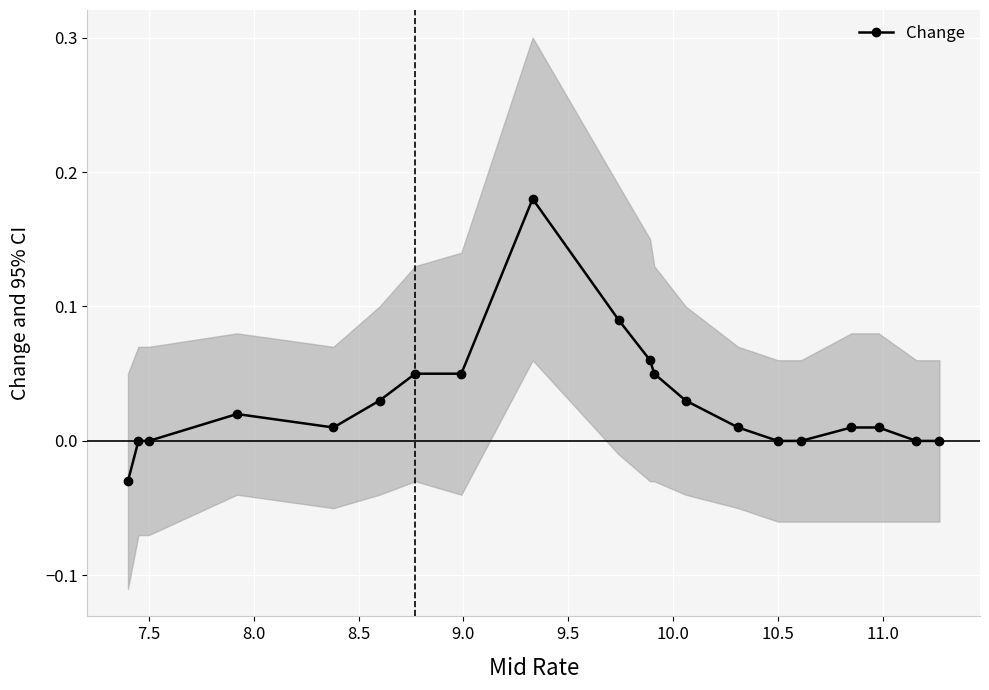

How many points are higher than both their immediate neighbors (excluding endpoints)?

2